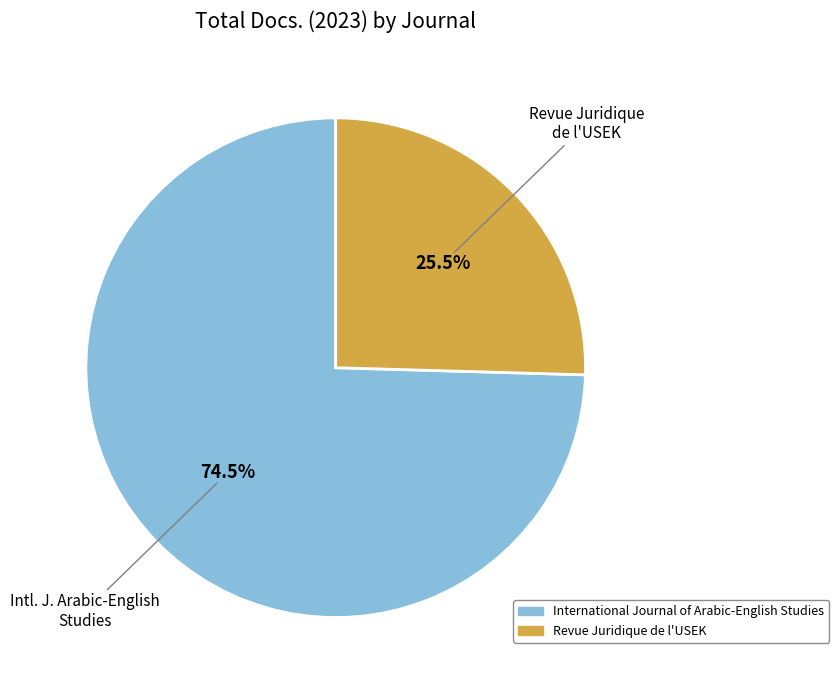

Between Revue Juridique de l'USEK and International Journal of Arabic-English Studies, which is larger?

International Journal of Arabic-English Studies